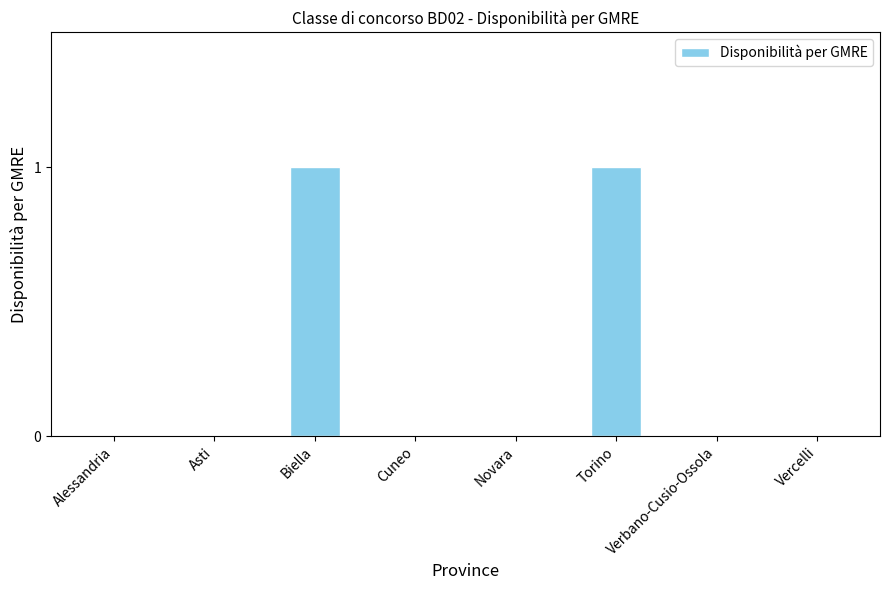

Between Novara and Biella, which is larger?

Biella